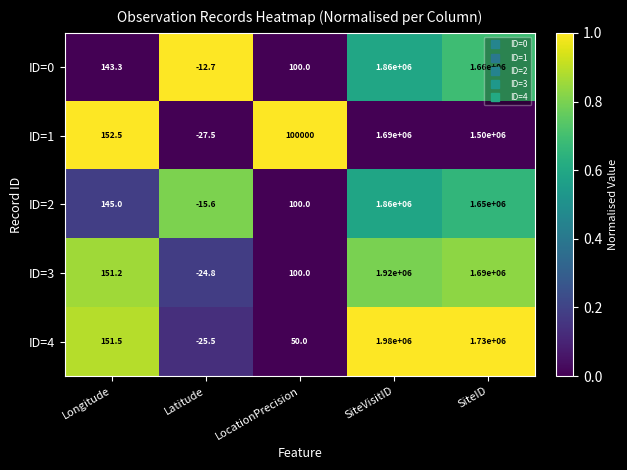

Which series has the largest range (max minus min)?

ID=4